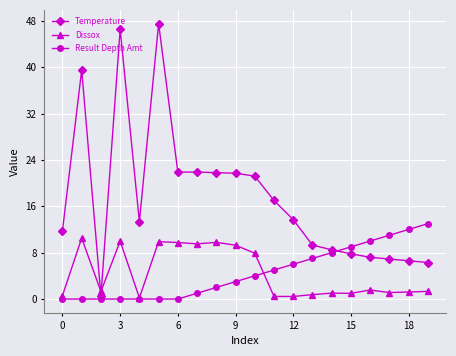

At how many categories does at least one series exceed 1?

20